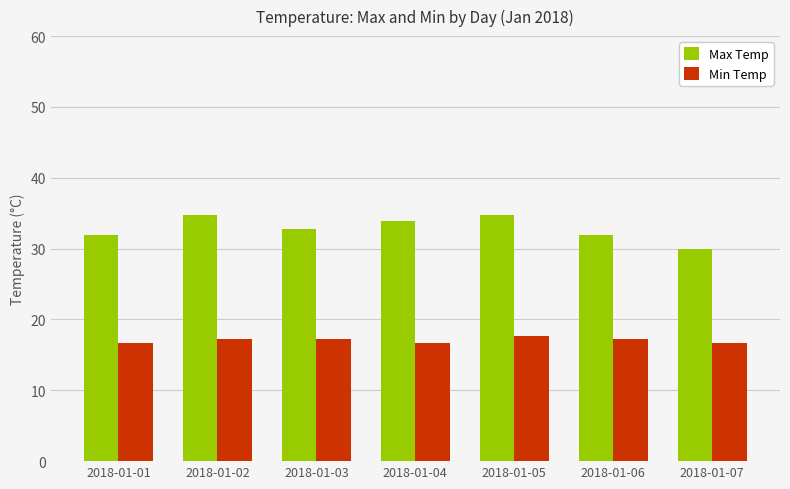

How many data points in Min Temp are less than 17?

3